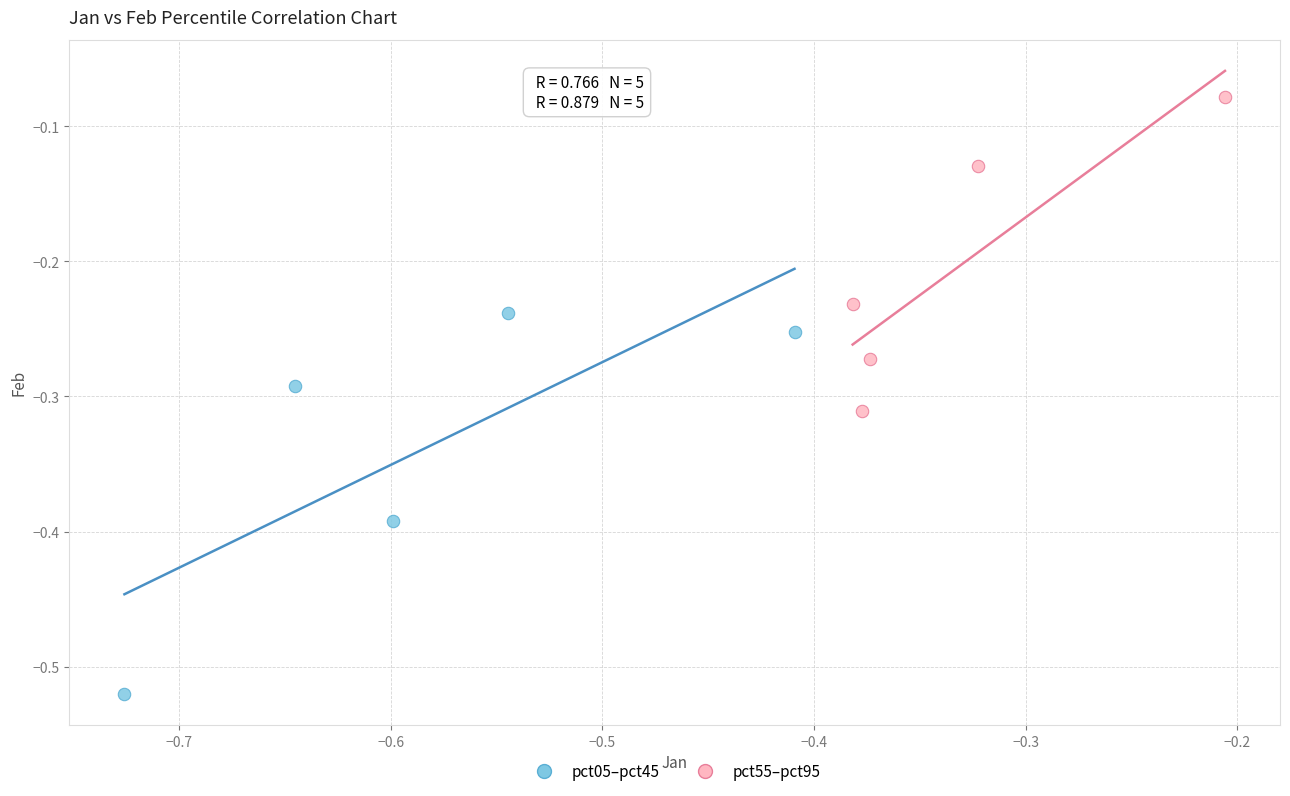

Which series has the largest Y range (max minus min)?

pct05–pct45